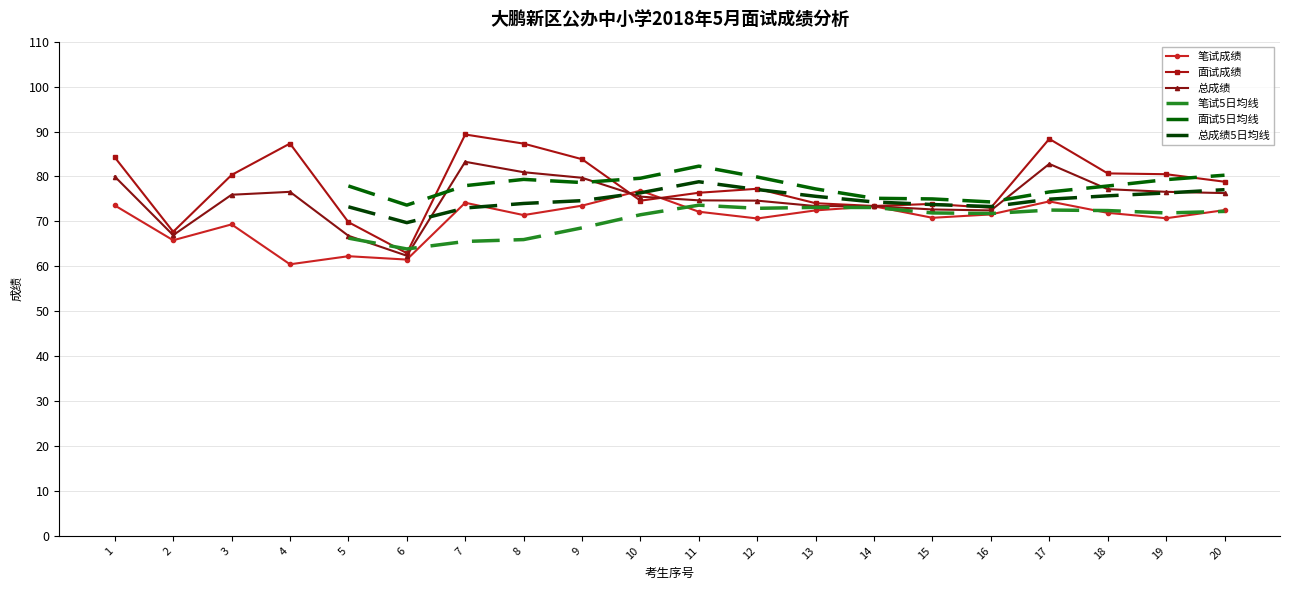

Where do 笔试成绩 and 总成绩 first cross each other?

9 and 10